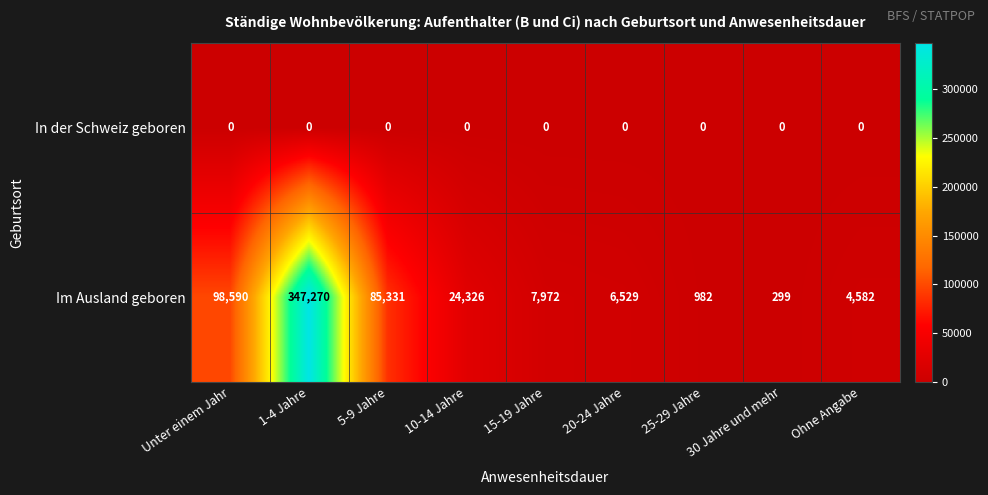

What is the total value across all series at 10-14 Jahre?

24326